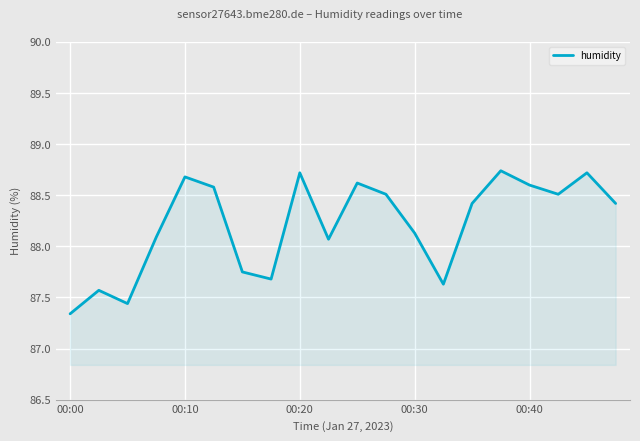

Does the chart have visible grid lines?

Yes